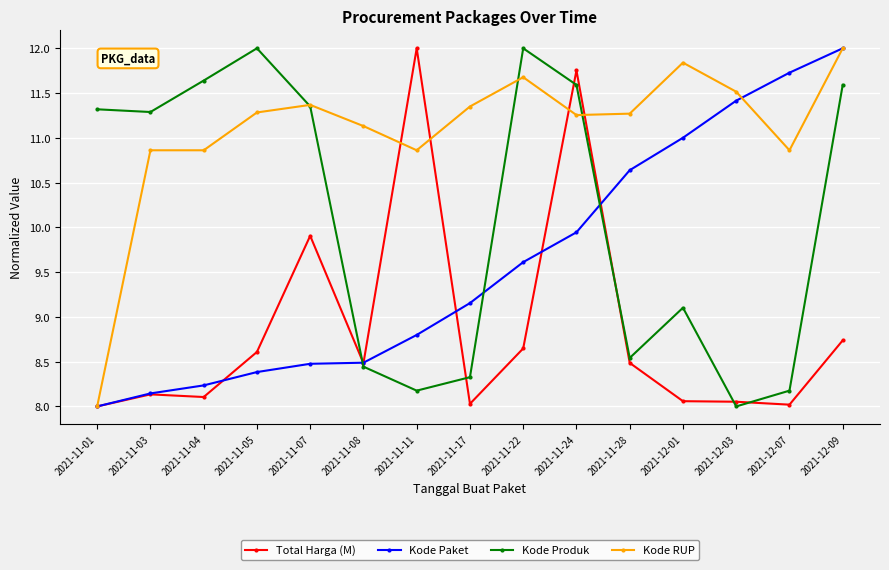

What are all the series names shown in the legend?

Total Harga (M), Kode Paket, Kode Produk, Kode RUP